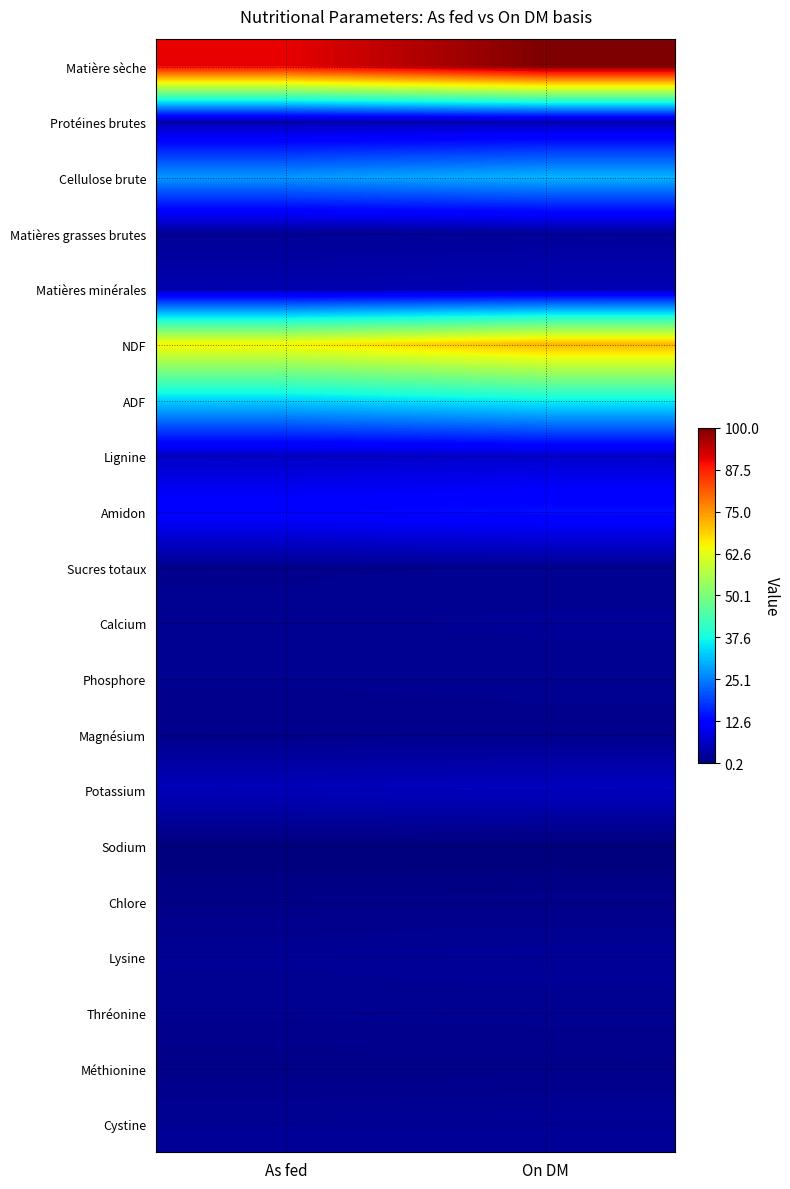

List the series in order of their peak value, highest first.

Matière sèche, NDF, ADF, Cellulose brute, Amidon, Lignine, Potassium, Protéines brutes, Matières minérales, Matières grasses brutes, Lysine, Cystine, Calcium, Phosphore, Thréonine, Sucres totaux, Magnésium, Méthionine, Chlore, Sodium